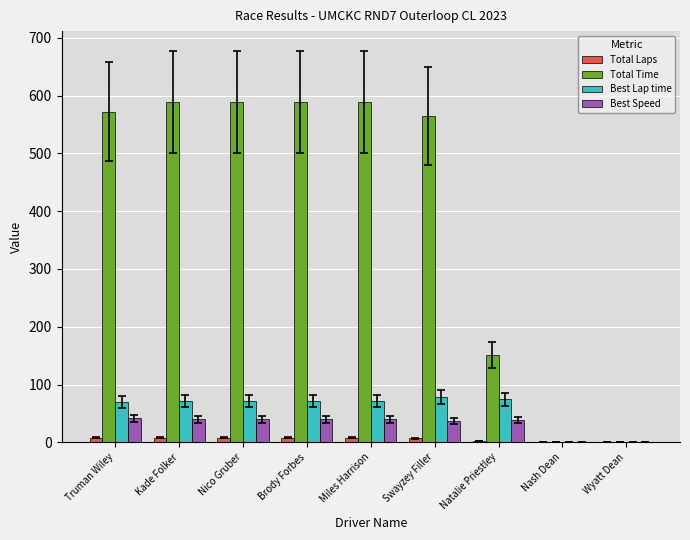

Which series has the largest total across all categories?

Total Time